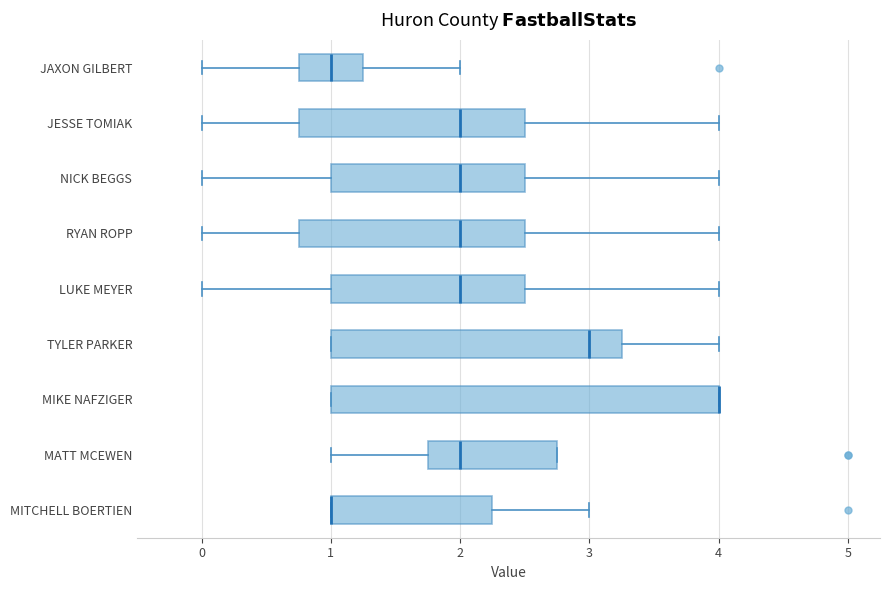

Comparing the boxes themselves (not the whiskers), which one is the widest?

MIKE NAFZIGER